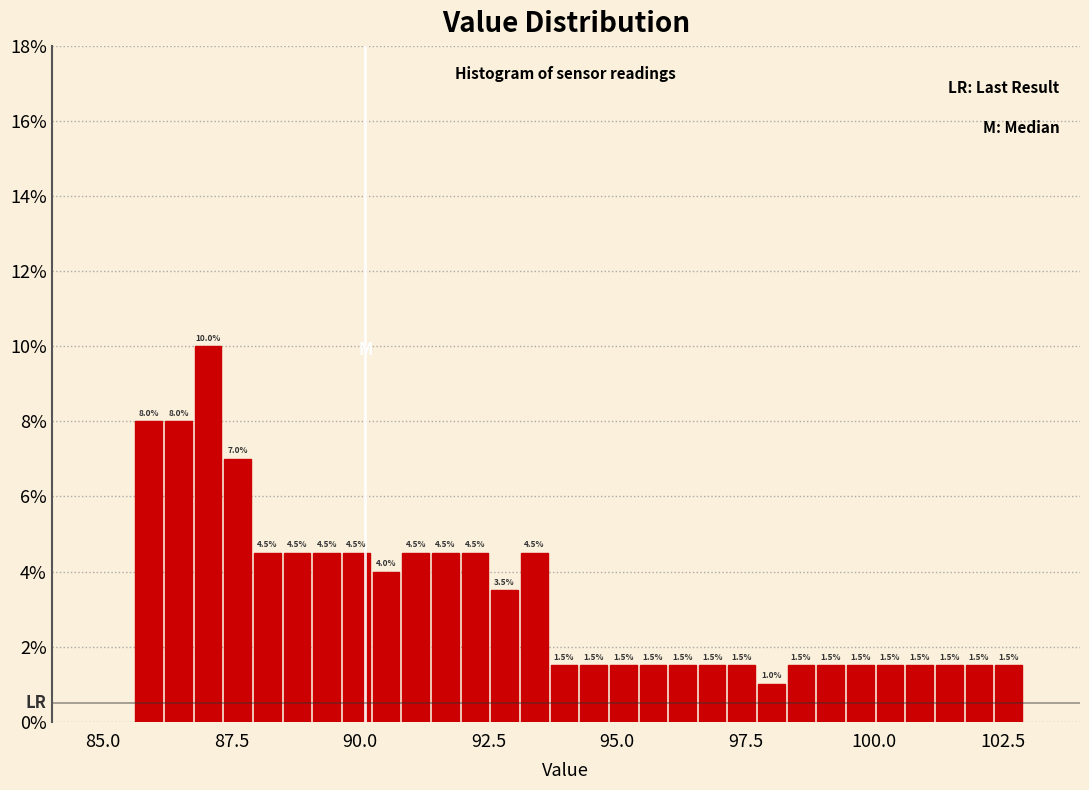

Around what value on the x-axis is the tallest bar? Give the approximate position of its centre, as read against the axis.

87.0